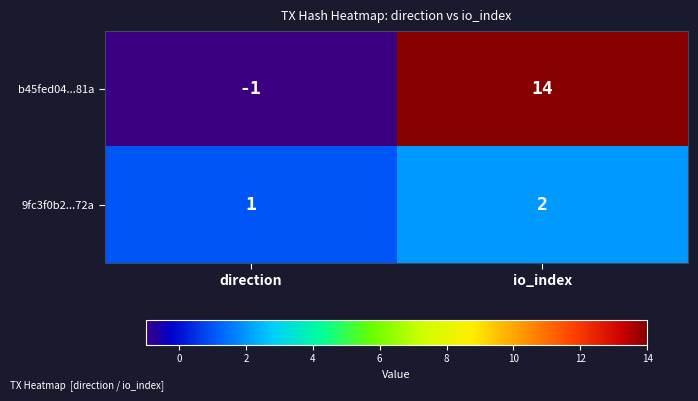

Reading right to left, list all the values displayed in this chart.

b45fed04...81a: 14	-1
9fc3f0b2...72a: 2	1